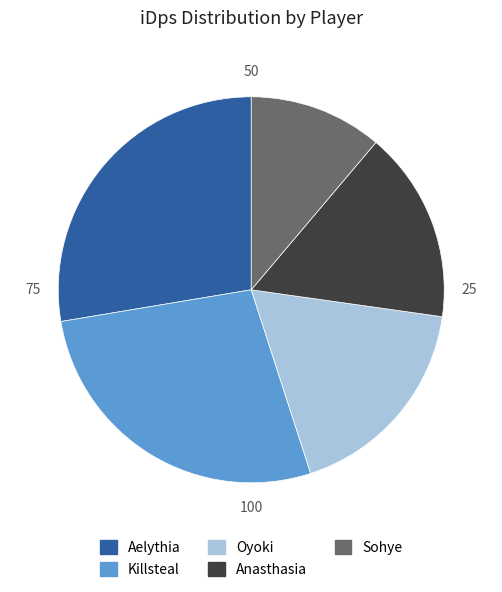

Is the sum of Aelythia and Killsteal greater than half?

Yes